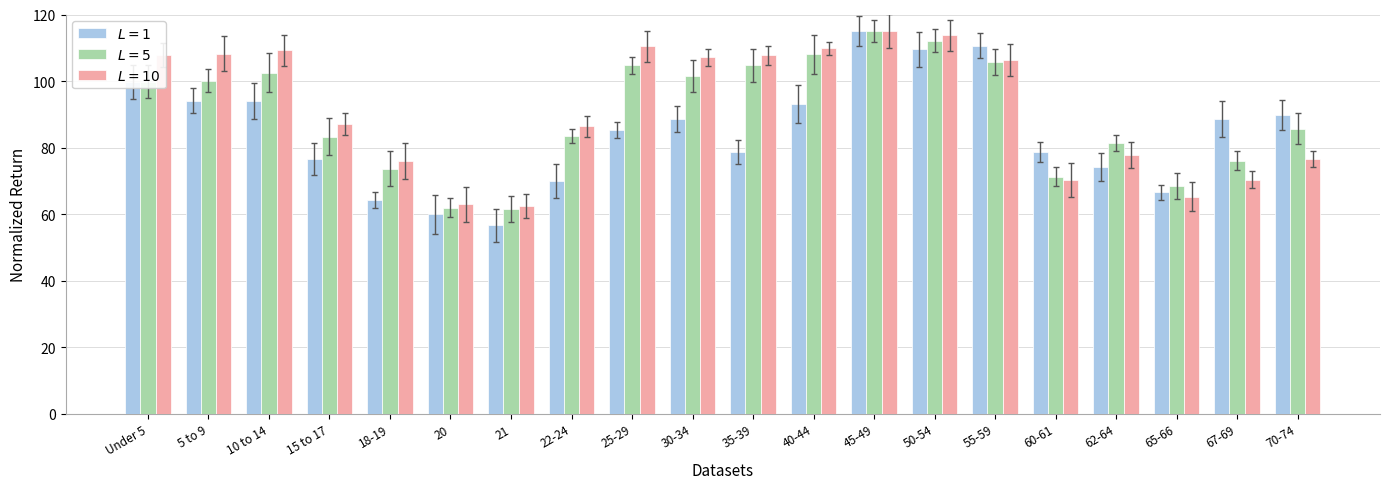

What is the difference between the maximum and minimum values in the $L=5$ series?

53.5